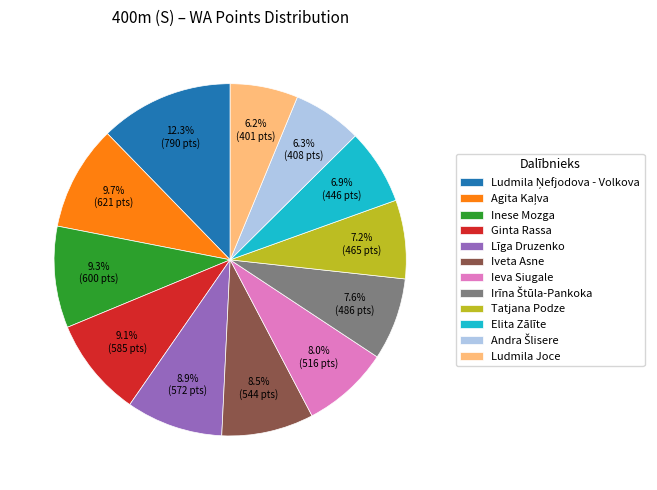

Is the sum of Elita Zālīte and Tatjana Podze greater than half?

No